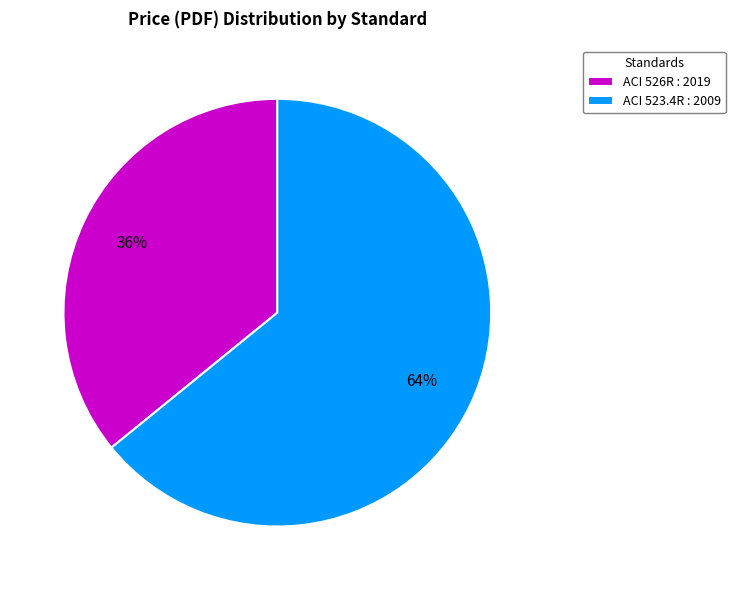

To the nearest percent, what percentage of the pie is ACI 526R : 2019?

36%